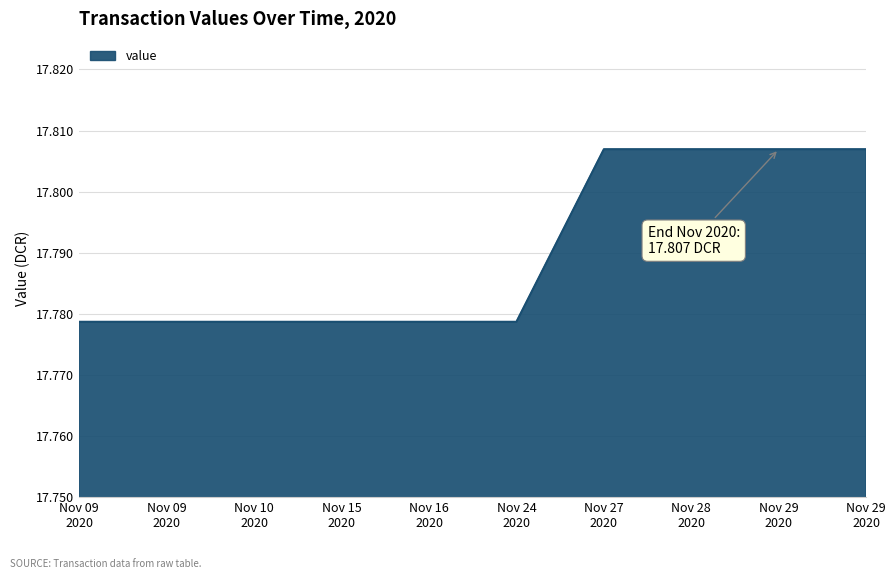

List the labels in order of value, smallest first.

Nov 09 2020, Nov 09 2020, Nov 10 2020, Nov 15 2020, Nov 16 2020, Nov 24 2020, Nov 27 2020, Nov 28 2020, Nov 29 2020, Nov 29 2020